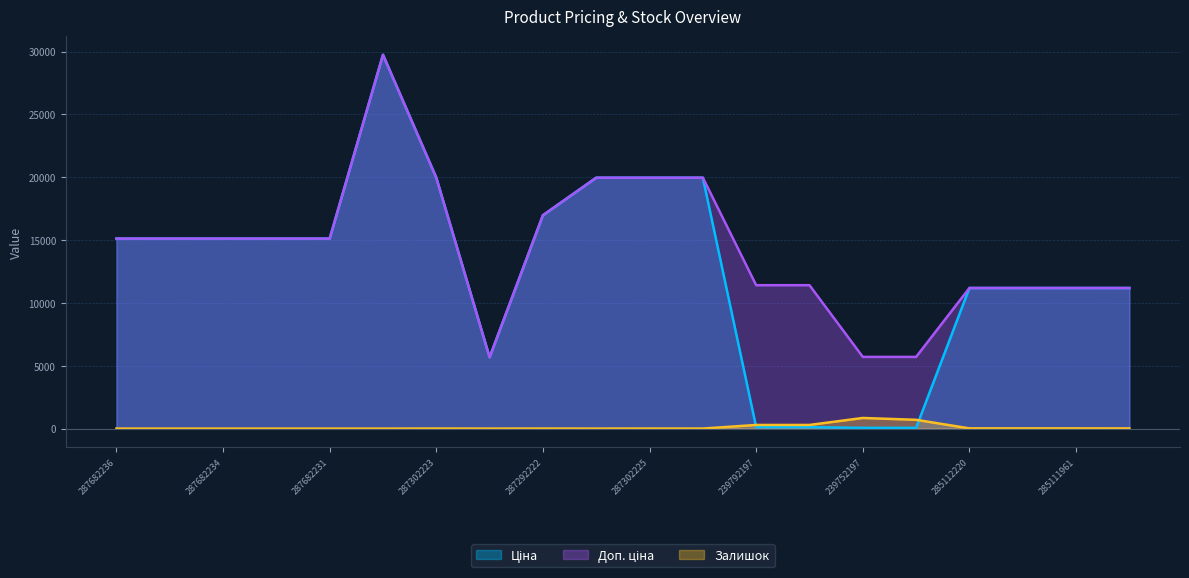

How many data points in Залишок are less than 5?

10